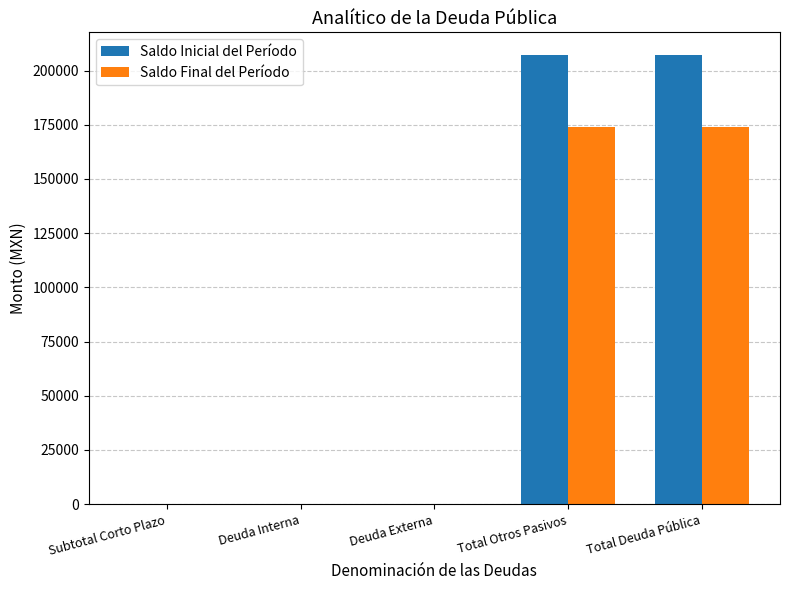

What is the total value across all series at Total Otros Pasivos?

381080.1